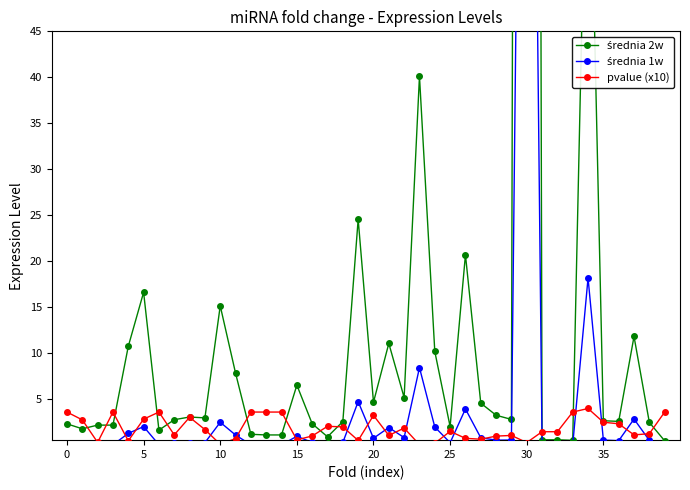

True or false: pvalue (x10) and średnia 2w cross at least once.

True